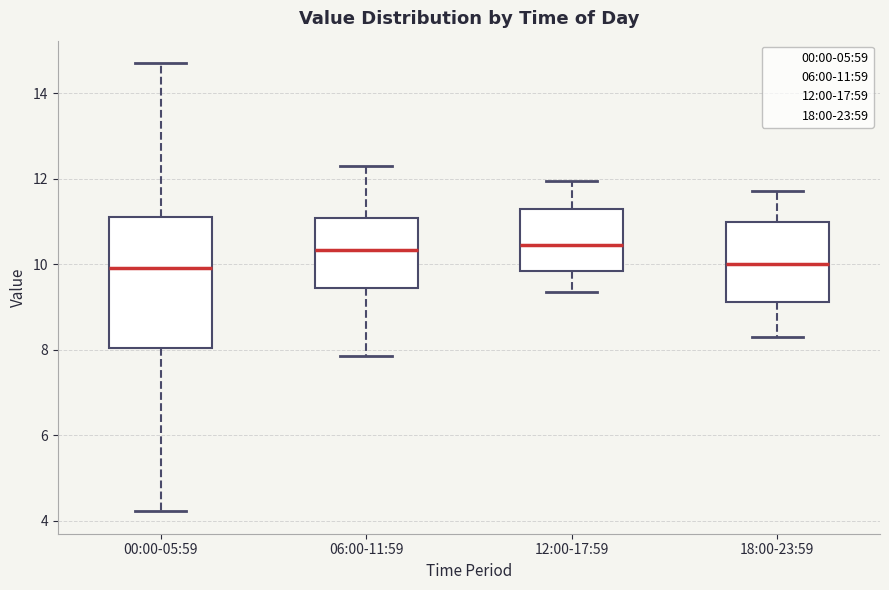

Where is the upper edge of the box for 06:00-11:59 on the y-axis? The values are not printed on the chart, so give them approximately, as read against the axis.

11.0